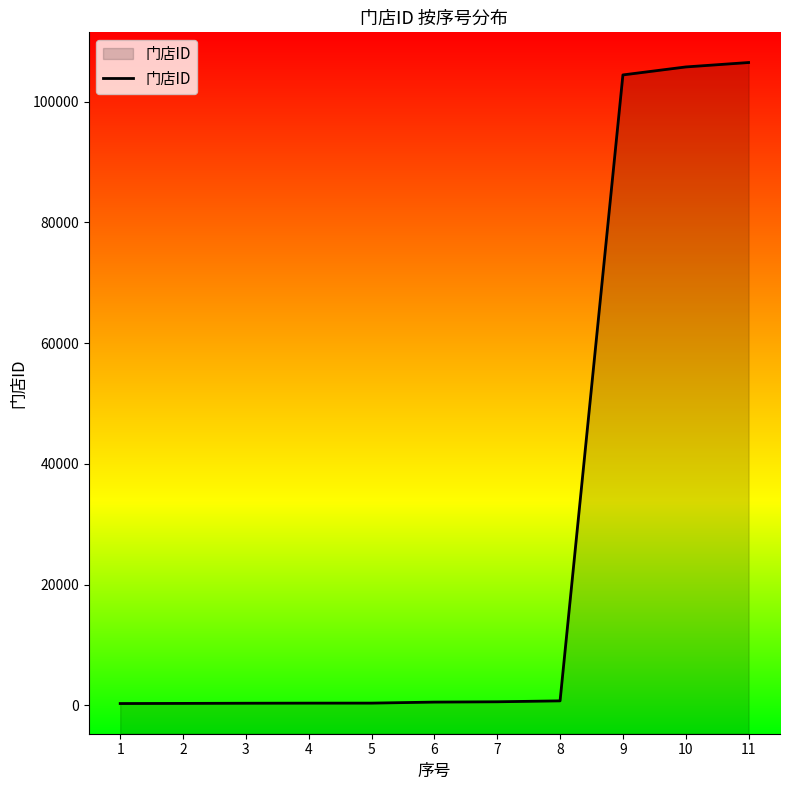

True or false: there are more than 1 points higher than both neighbors.

False